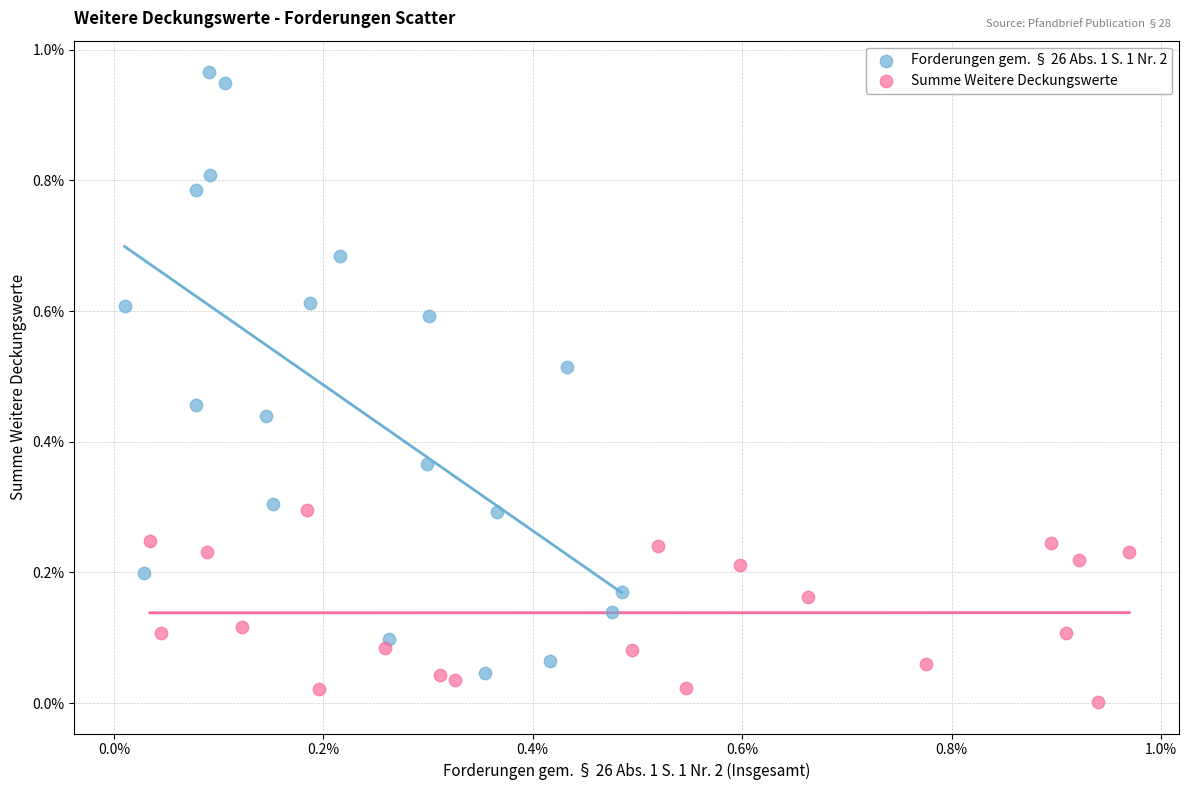

What are all the series names shown in the legend?

Forderungen gem. § 26 Abs. 1 S. 1 Nr. 2, Summe Weitere Deckungswerte